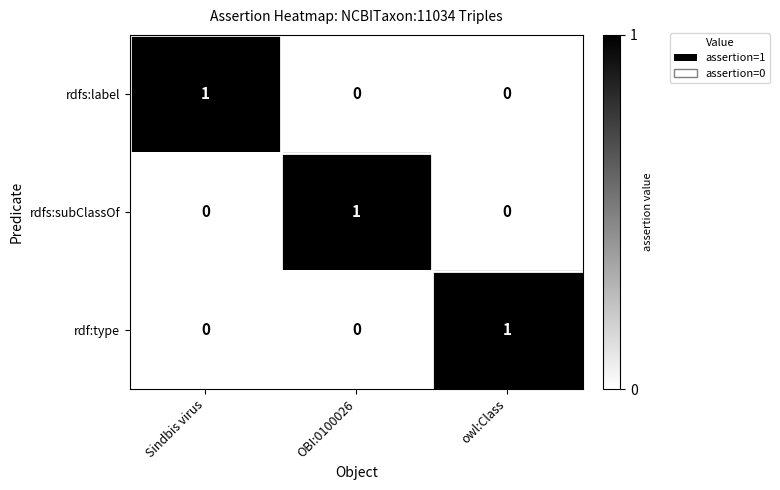

Reading left to right, extract all data points from this chart.

rdfs:label: Sindbis virus=1	OBI:0100026=0	owl:Class=0
rdfs:subClassOf: Sindbis virus=0	OBI:0100026=1	owl:Class=0
rdf:type: Sindbis virus=0	OBI:0100026=0	owl:Class=1